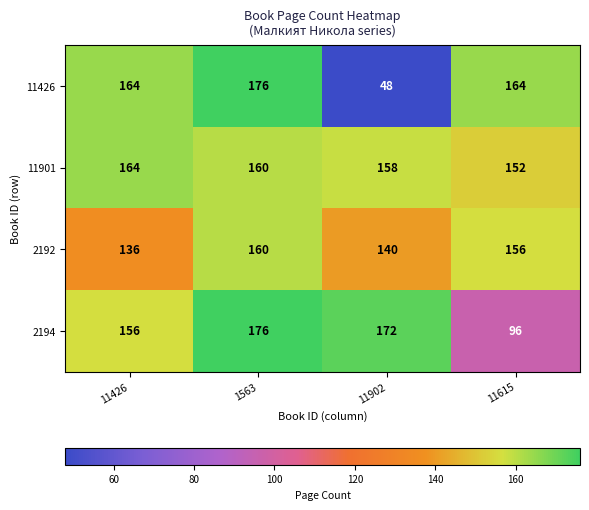

Reading right to left, what are all the values shown in this chart?

11426: 164	48	176	164
11901: 152	158	160	164
2192: 156	140	160	136
2194: 96	172	176	156